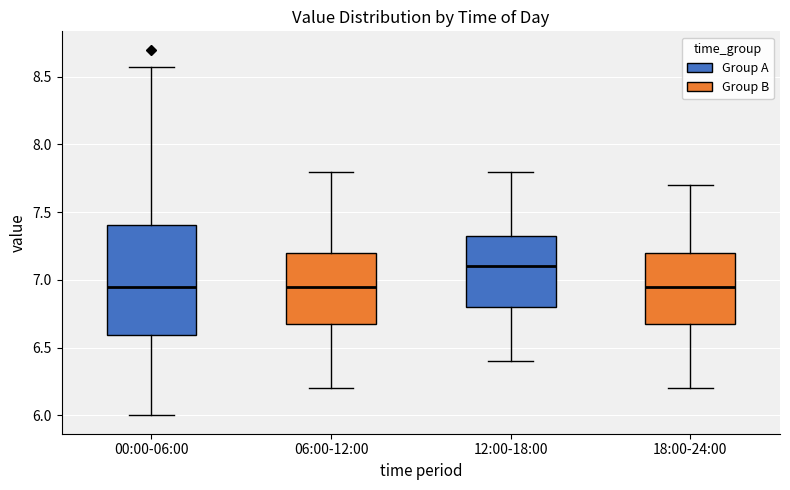

Where does the upper whisker of the box for 18:00-24:00 end on the y-axis? The values are not printed on the chart, so give them approximately, as read against the axis.

7.70